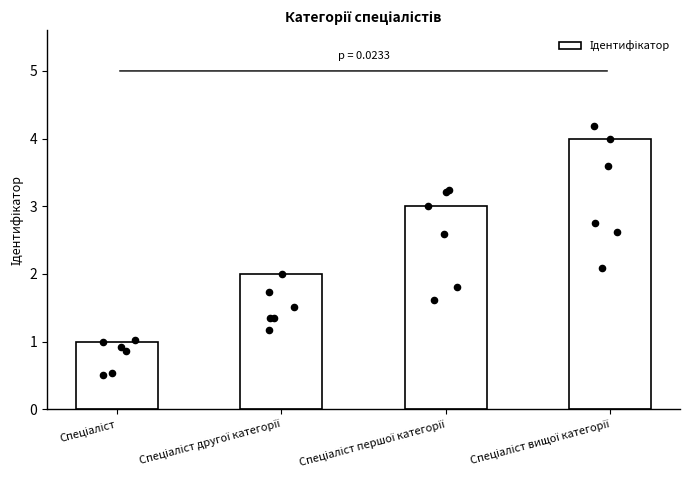

What is the ratio of the value at Спеціаліст другої категорії to the value at Спеціаліст вищої категорії?

0.5